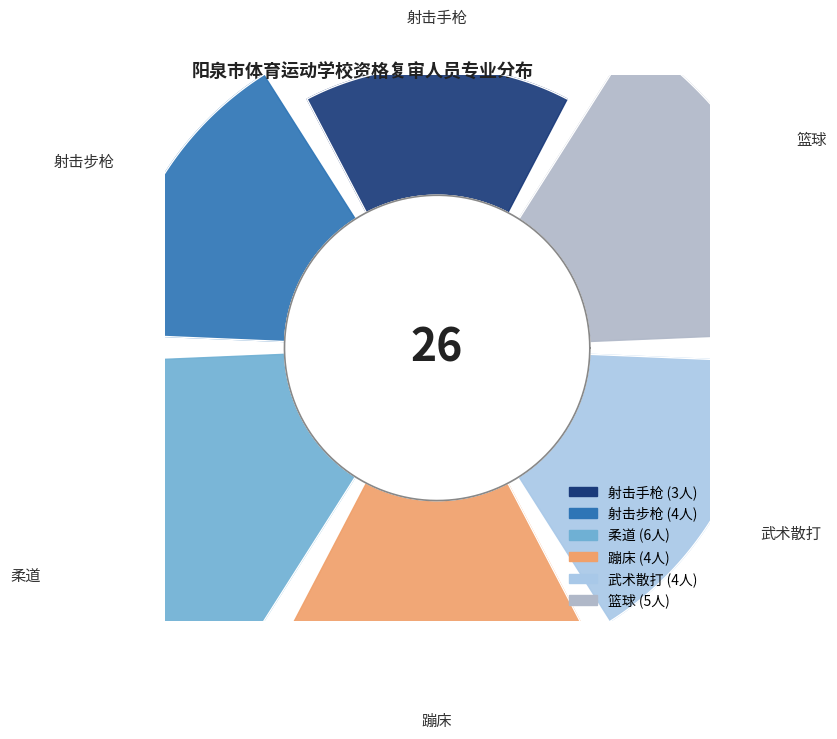

To the nearest percent, what is the difference between the largest and smallest slice percentages?

12%